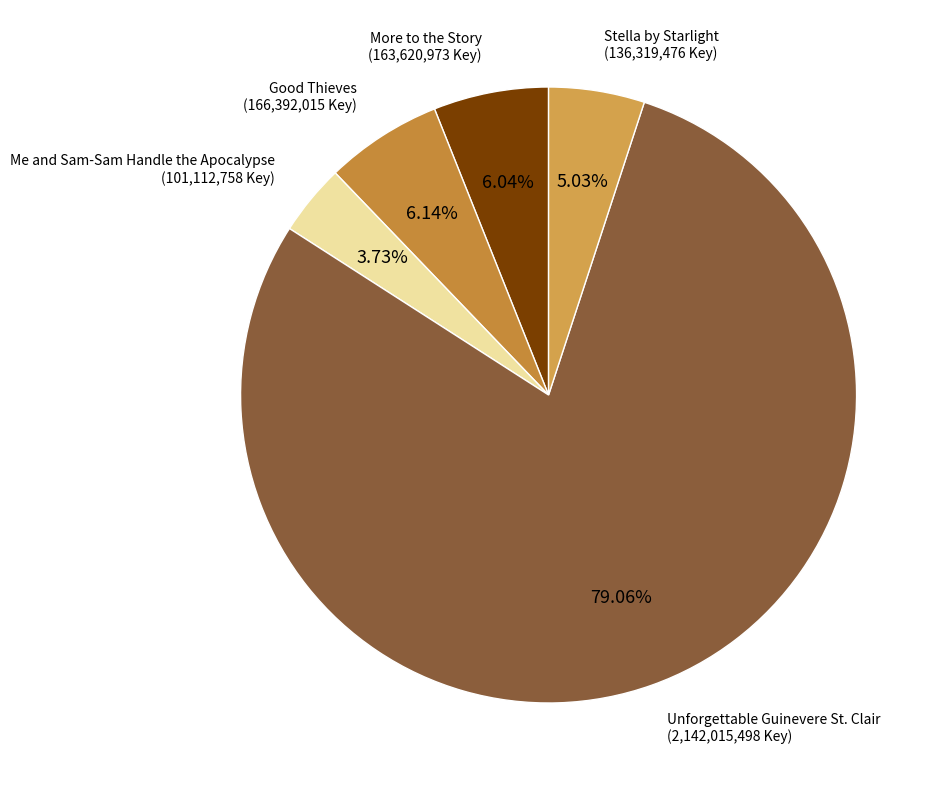

What percentage is the Unforgettable Guinevere St. Clair slice, to the nearest percent?

79%